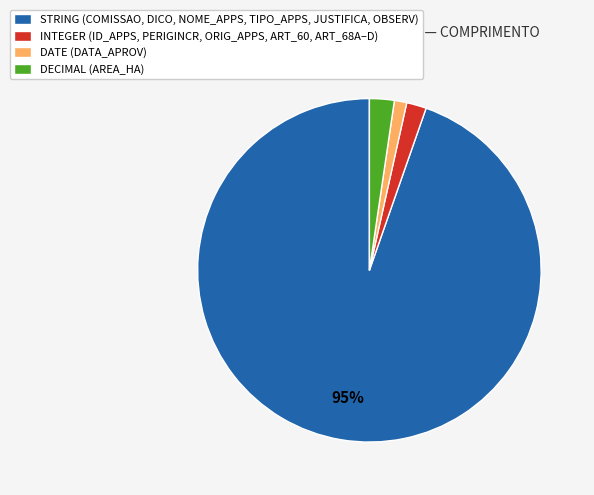

What percentage is the INTEGER (ID_APPS, PERIGINCR, ORIG_APPS, ART_60, ART_68A–D) slice, to the nearest percent?

2%